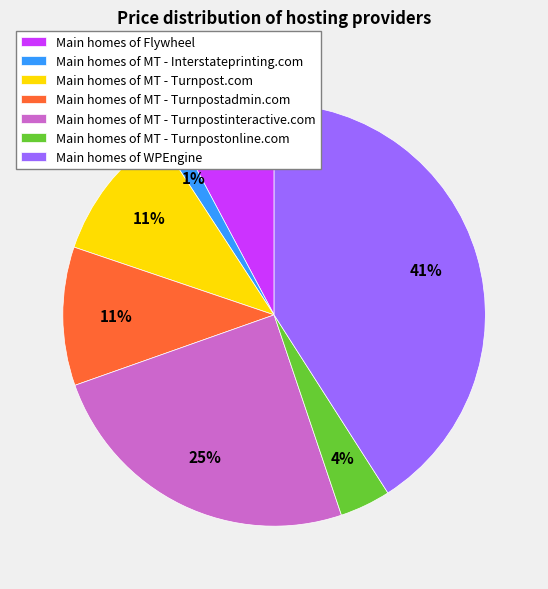

To the nearest percent, what is the difference between the largest and smallest slice percentages?

40%